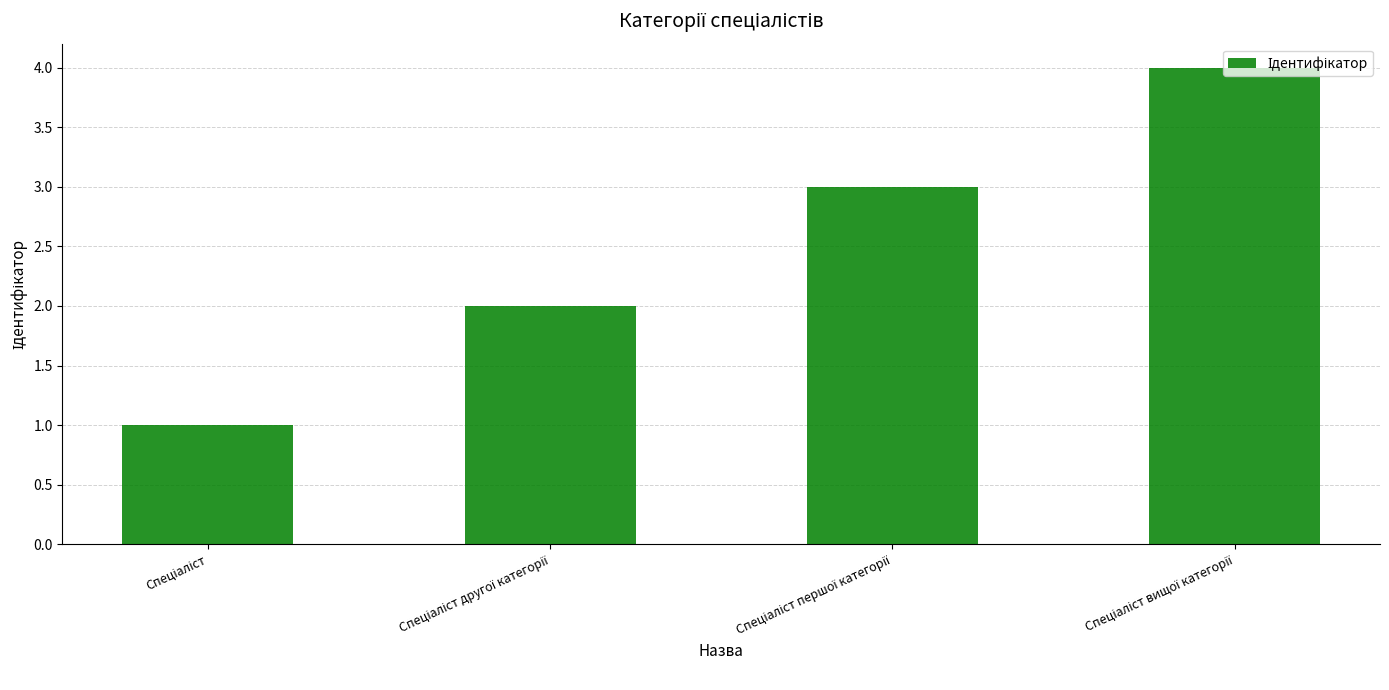

What is the minimum value shown in the chart?

1